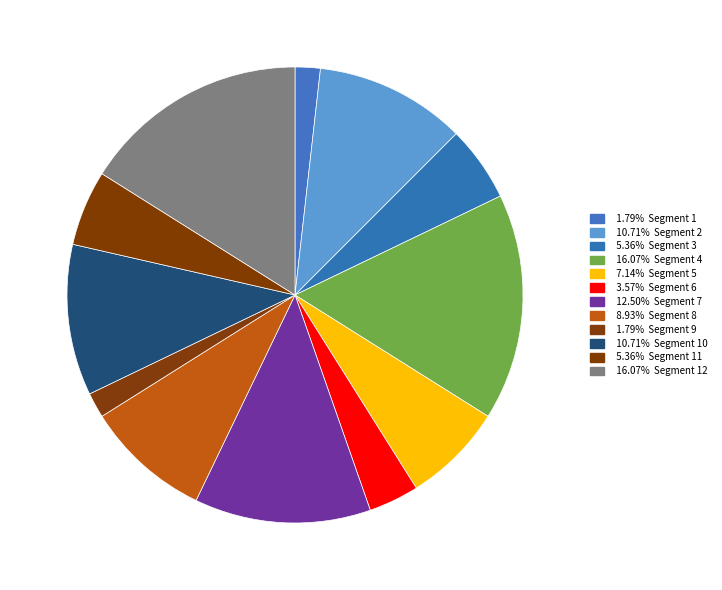

Count the number of slices in the pie.

12